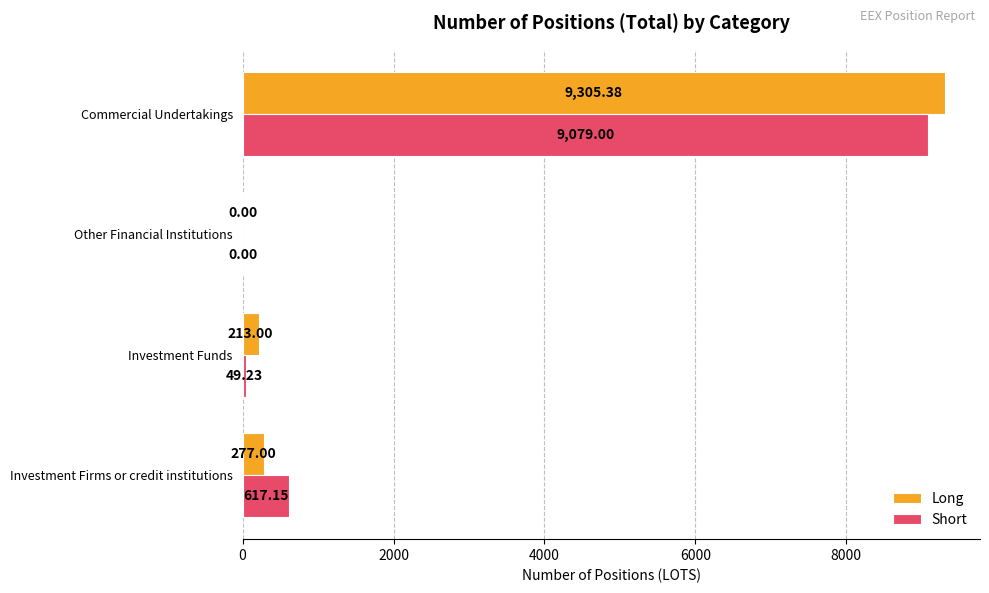

What is the highest value of the Short series?

9079.0